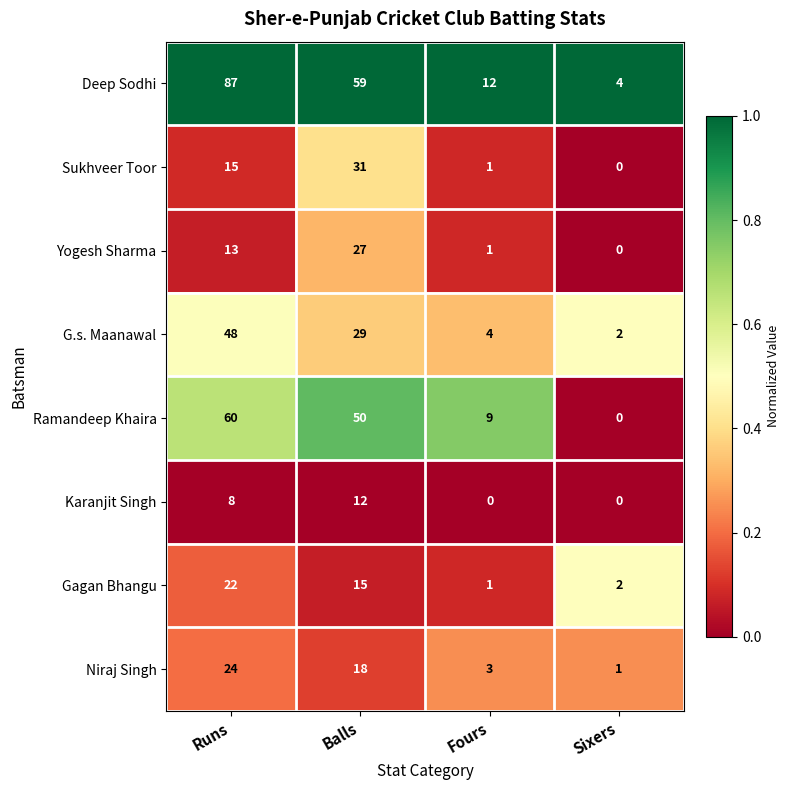

At which category is the sum across all series the highest?

Runs